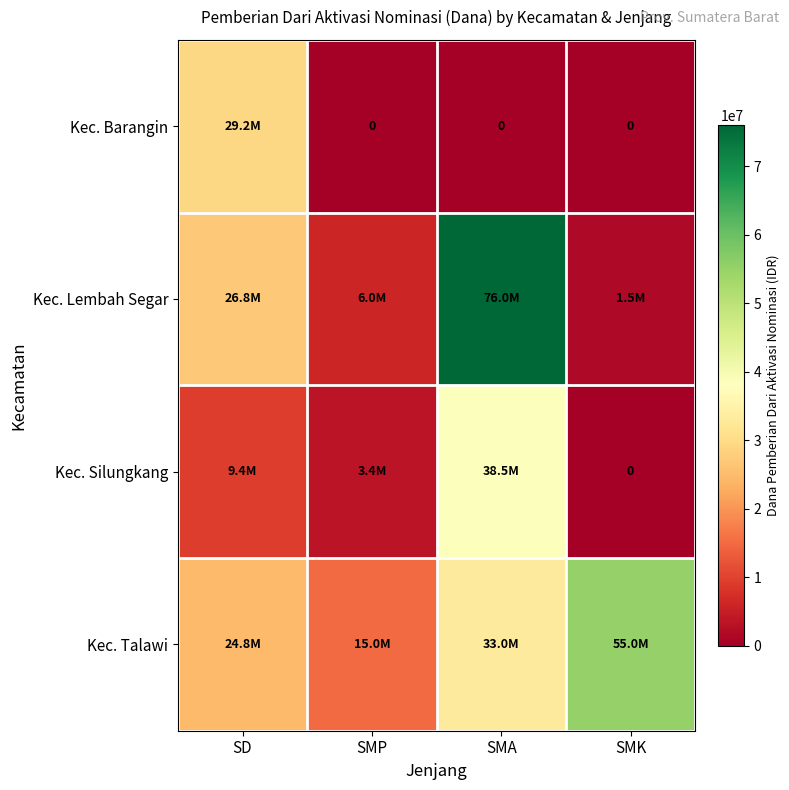

At which category is the sum across all series the highest?

SMA